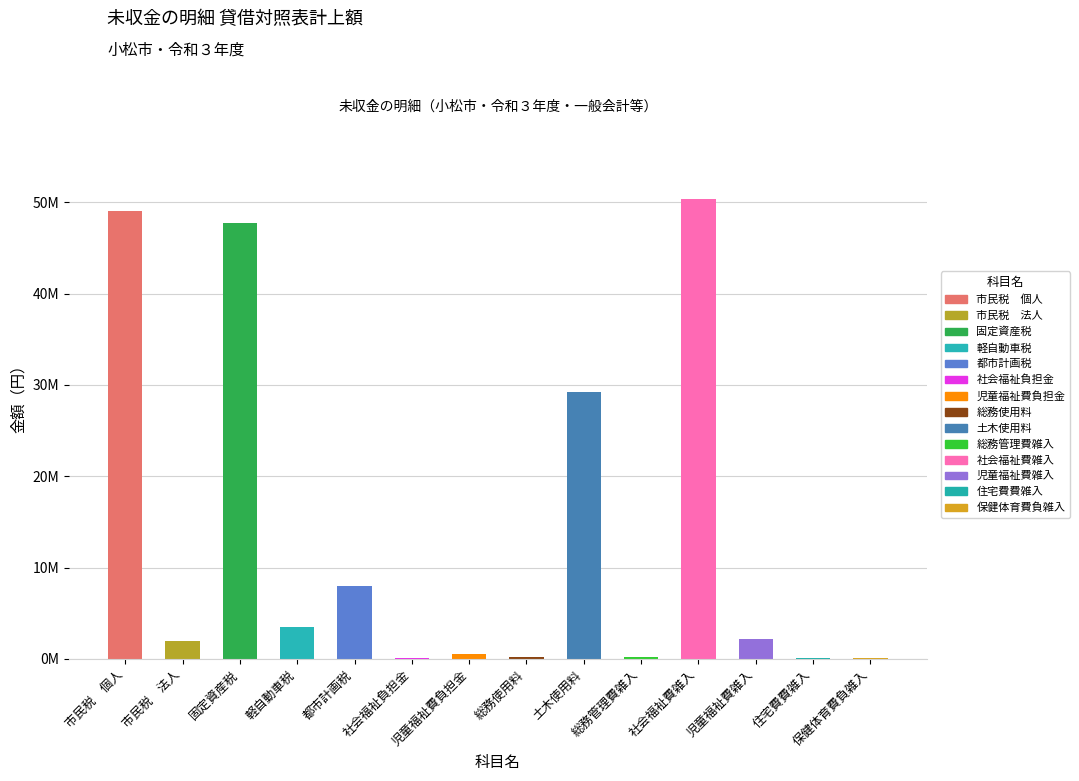

Which has a higher value, 児童福祉費雑入 or 市民税　個人?

市民税　個人